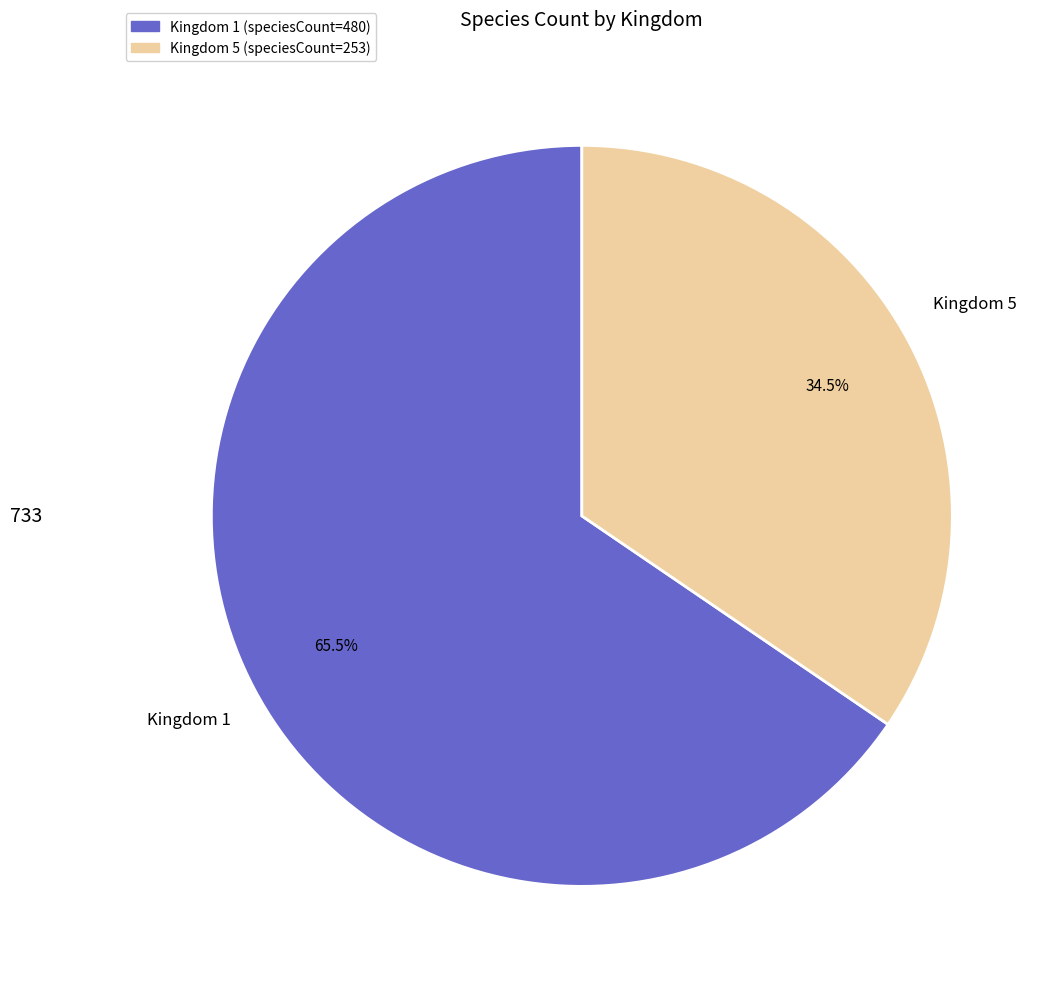

Is there a majority slice in this chart?

Yes